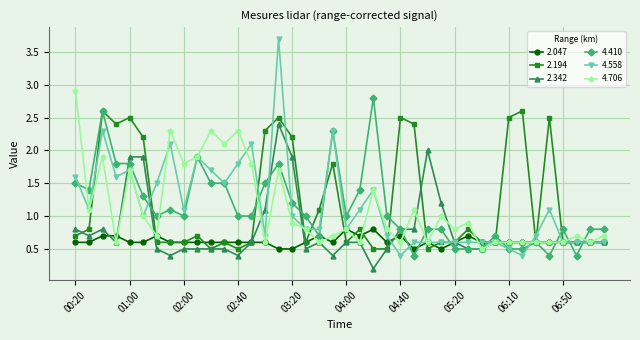

Which series has the largest range (max minus min)?

4.558